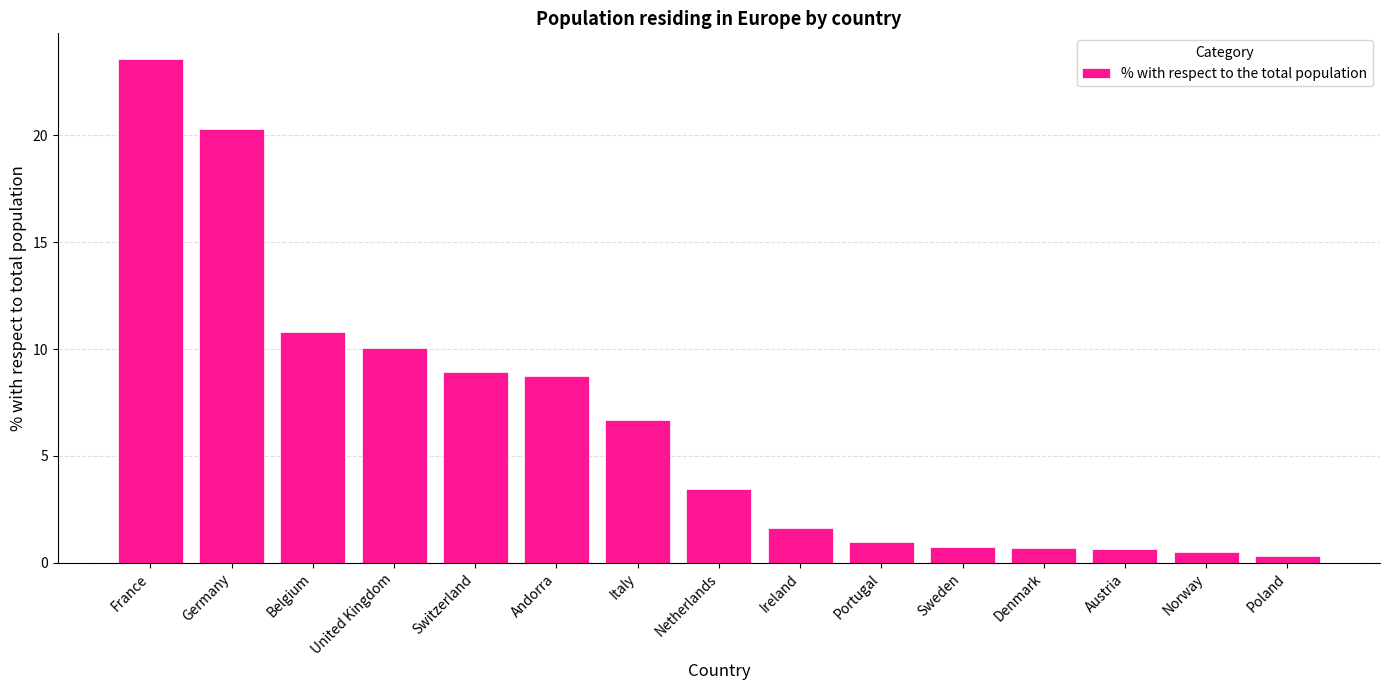

Which has a higher value, Belgium or Netherlands?

Belgium